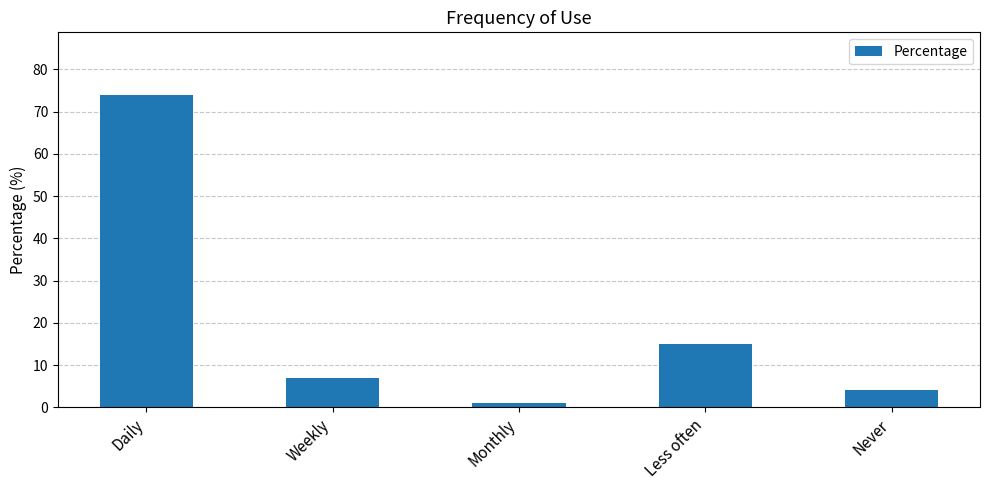

List the labels in order of value, smallest first.

Monthly, Never, Weekly, Less often, Daily